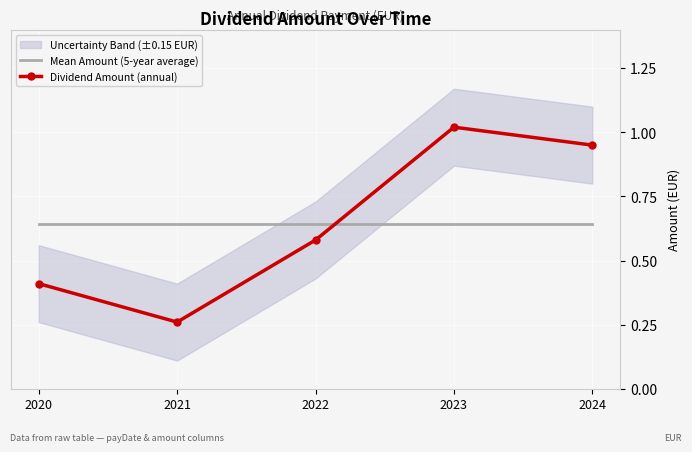

Between 2022 and 2024, which is larger?

2022